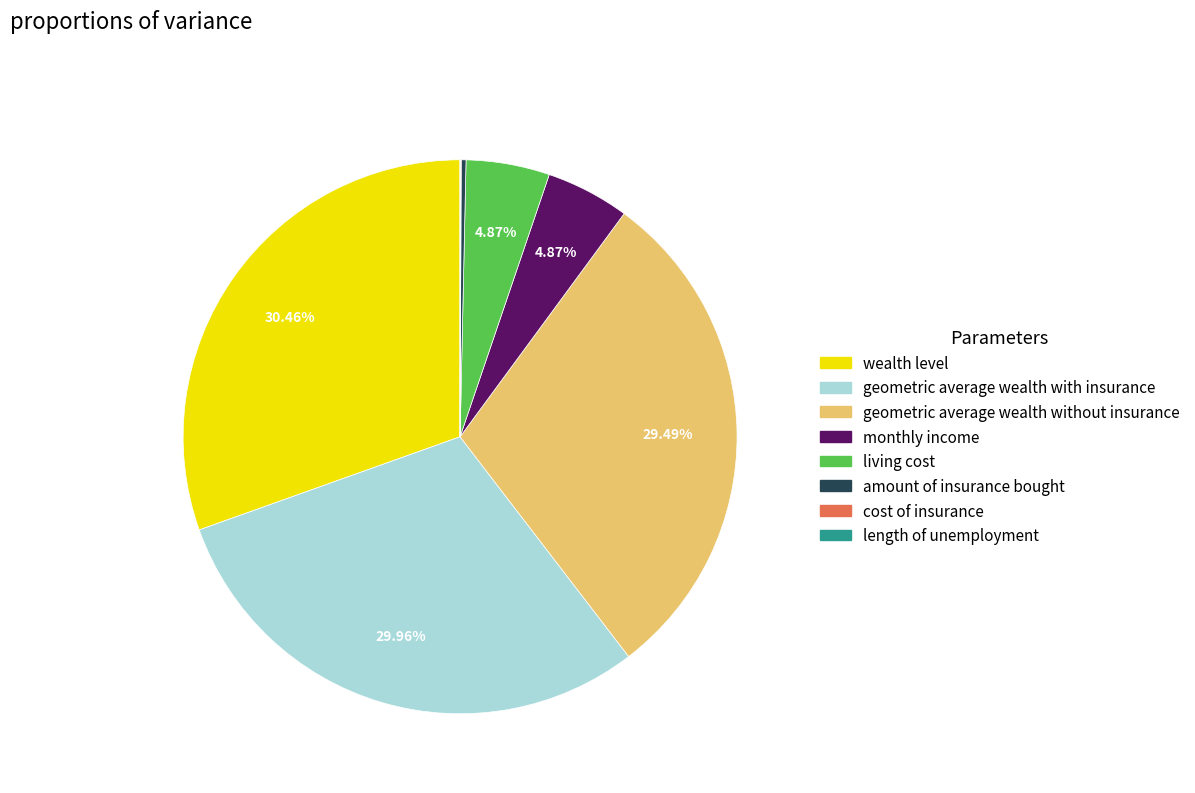

Is there any slice that represents more than half of the pie?

No